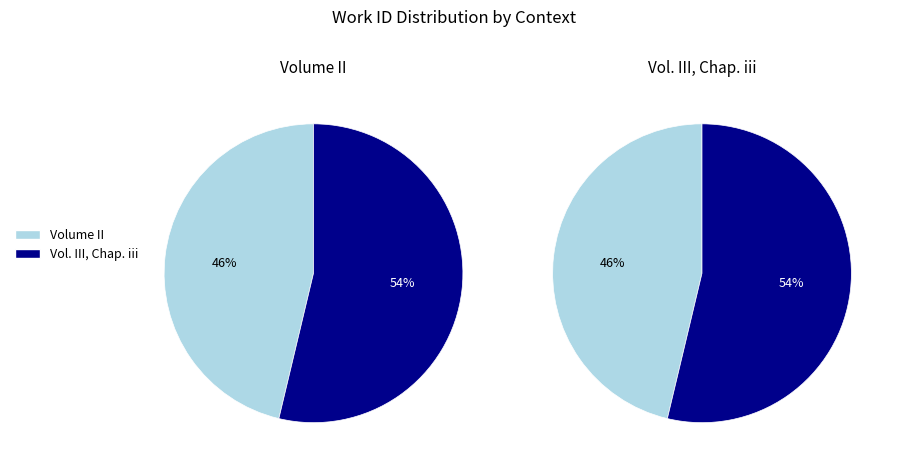

Which slice is the smallest?

Volume II